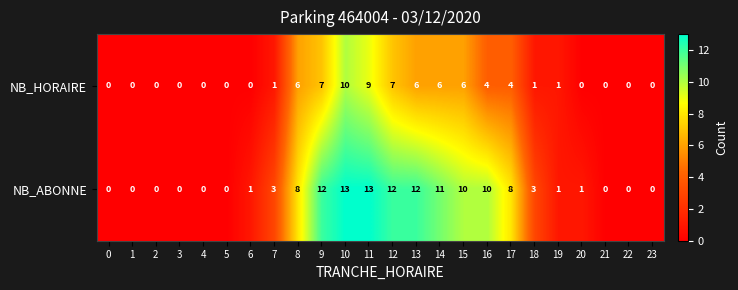

Which series has the widest spread of values?

NB_ABONNE